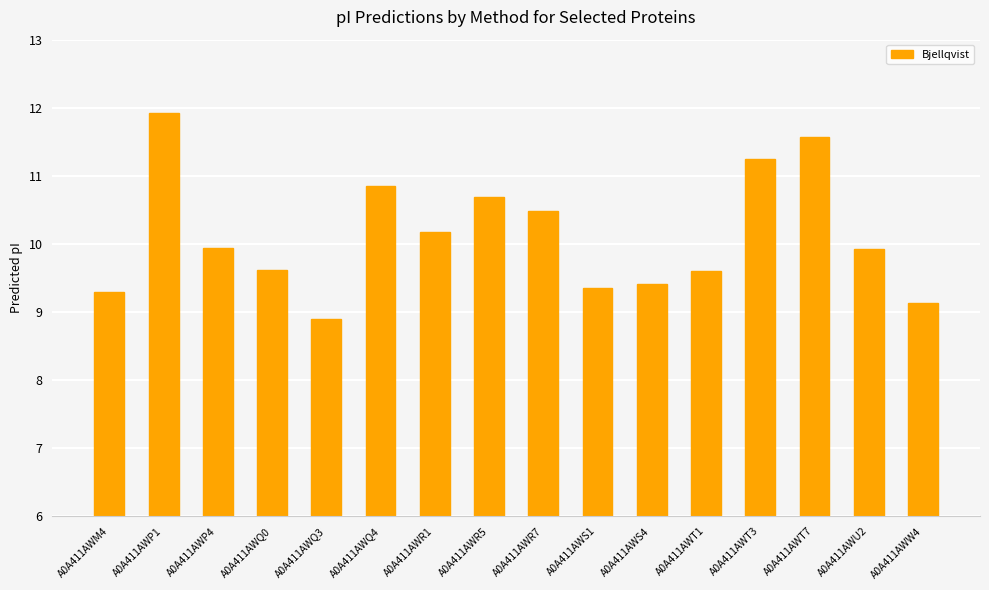

What is the value of the 10th bar from the left?

9.4